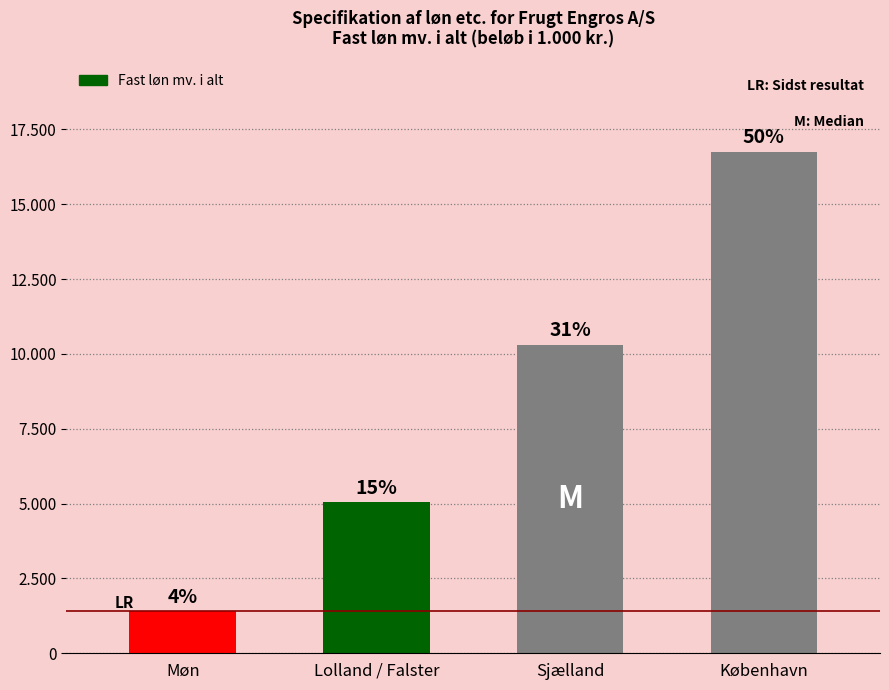

Are the bars horizontal?

No